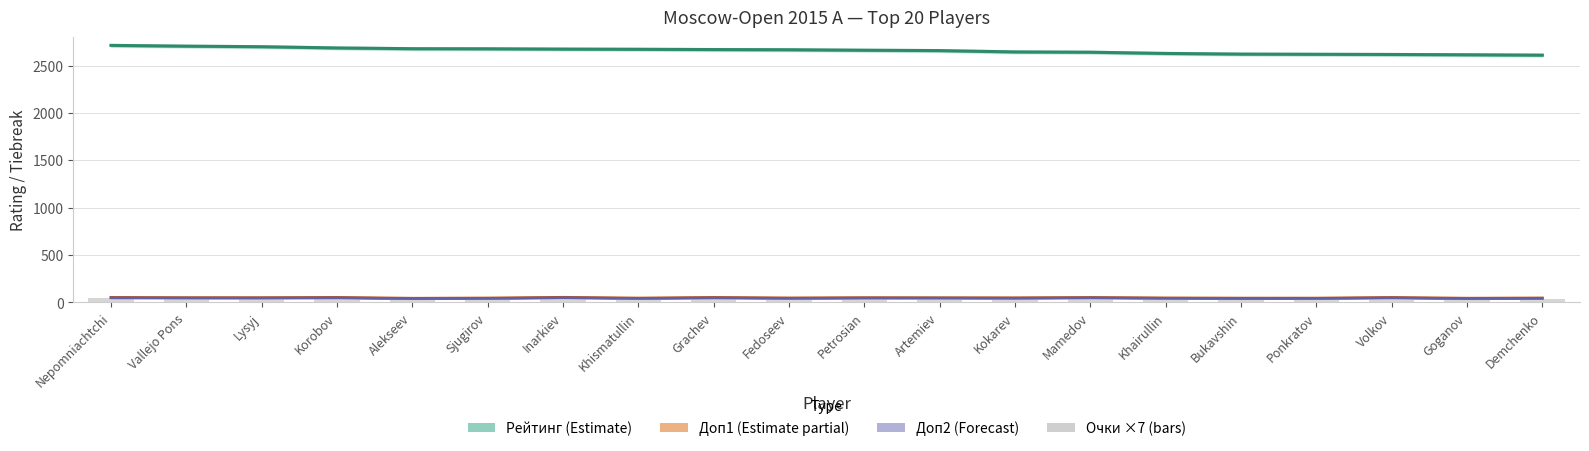

Which has a higher value, Vallejo Pons or Volkov?

Vallejo Pons